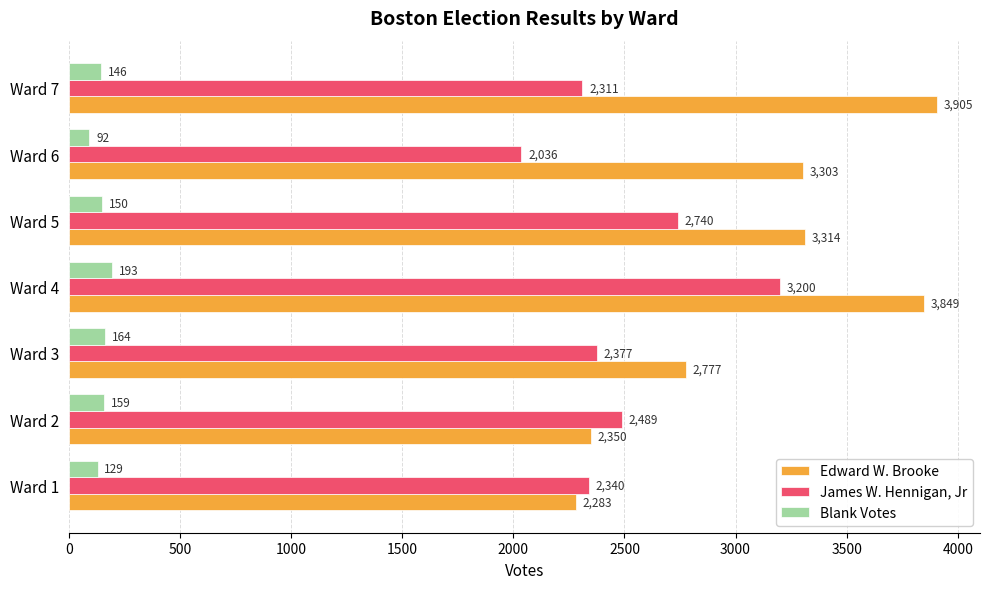

Rank the series by their average value, from lowest to highest.

Blank Votes, James W. Hennigan, Jr, Edward W. Brooke